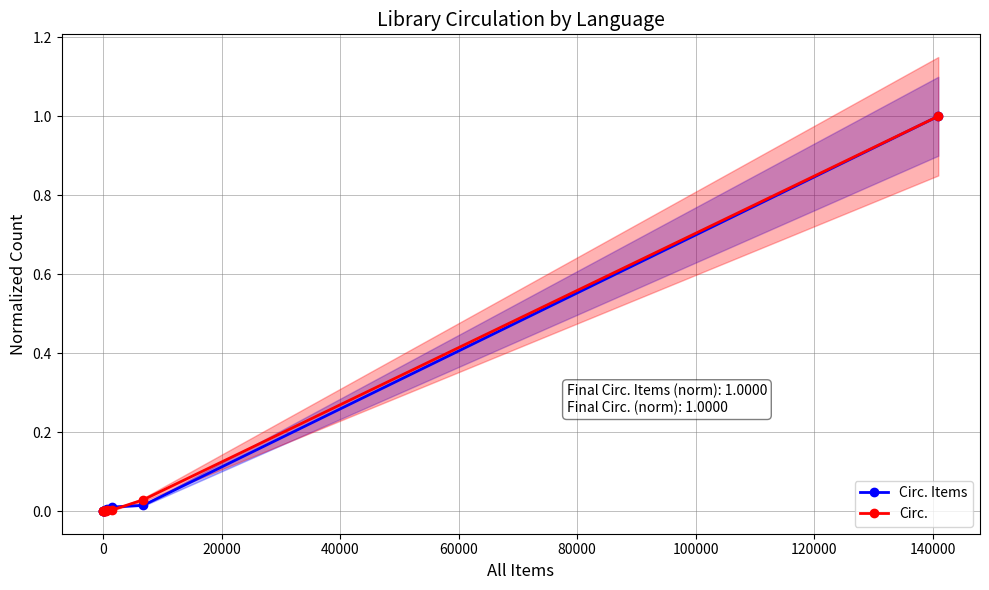

What is the highest value of the Circ. Items series?

1.0